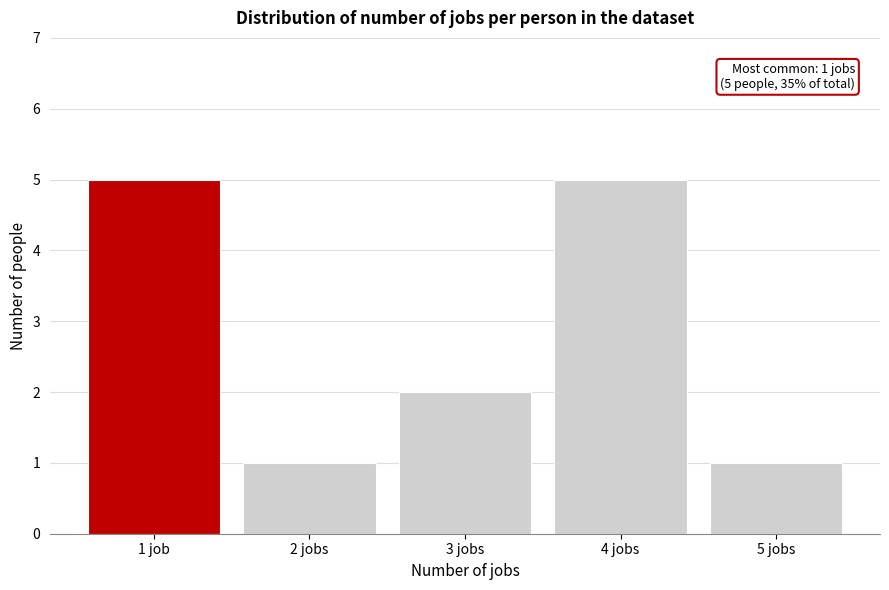

Reading left to right, extract all data points from this chart.

5	1	2	5	1